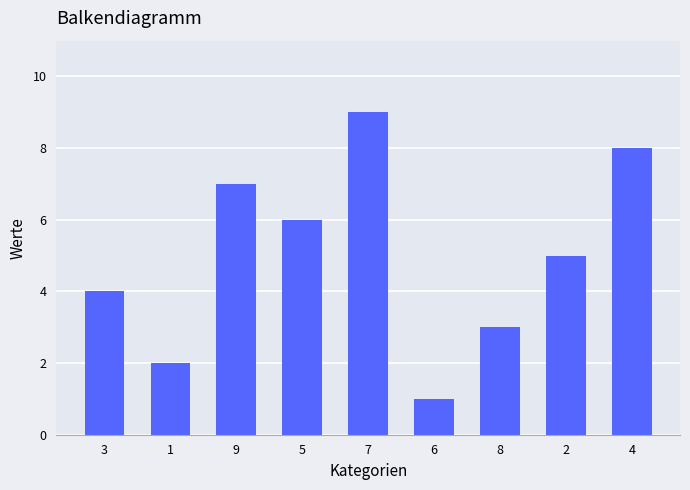

Which category has the highest value across all series?

7